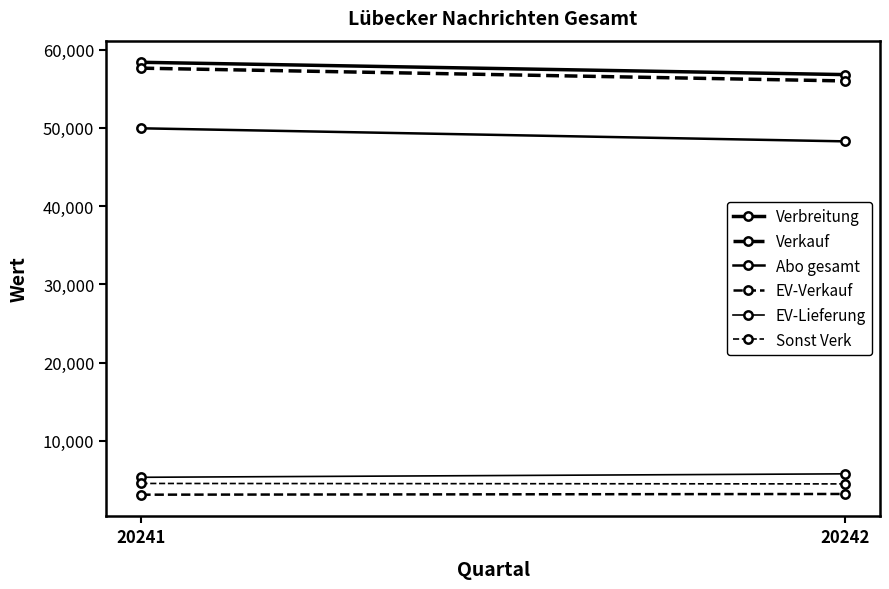

What is the total value across all series at 20242?

174556